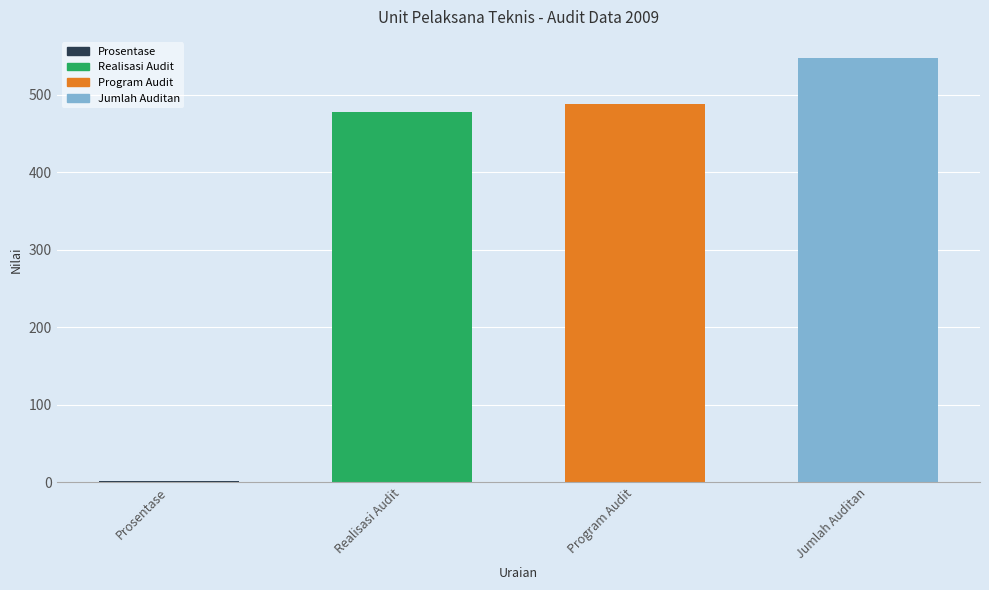

Which category has the highest value across all series?

Jumlah Auditan